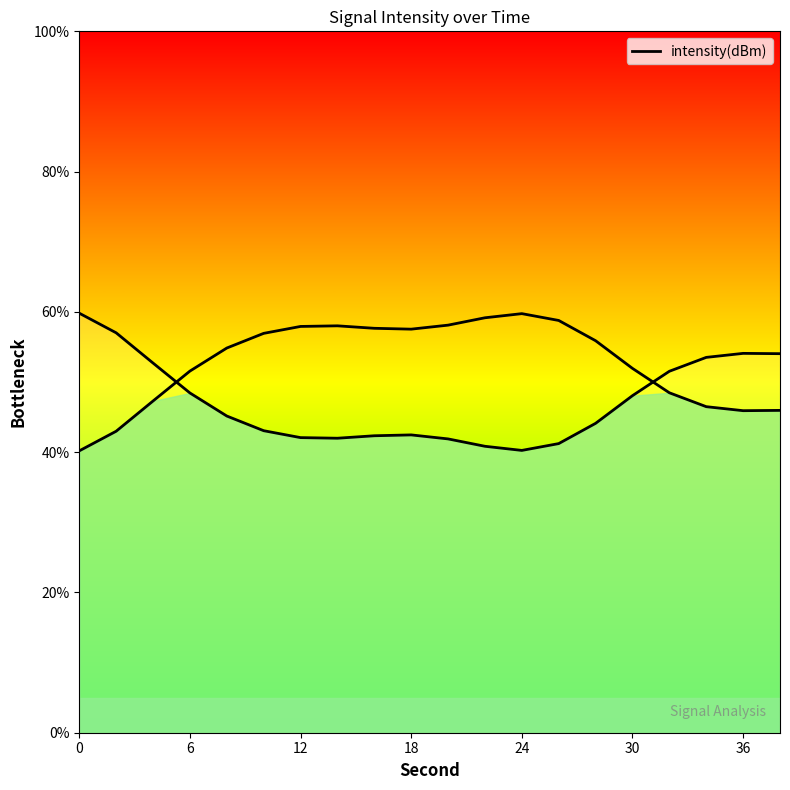

Is it true that the value at 8 is 24.5?

False